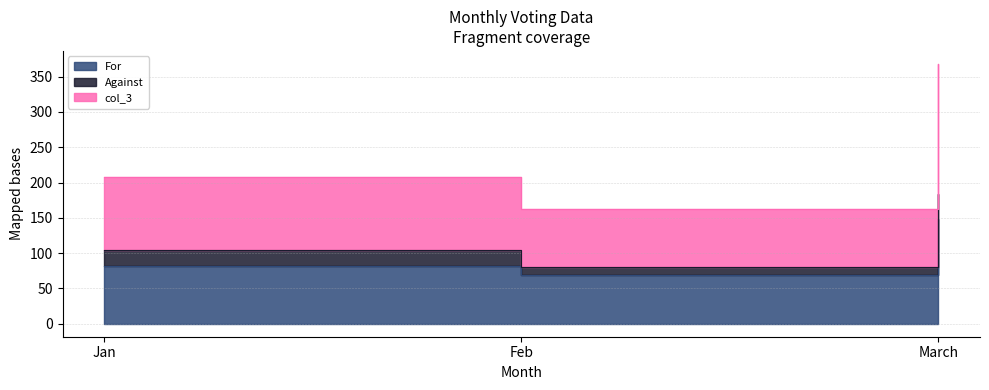

What is the value of the For point at the 1st from the left?

82